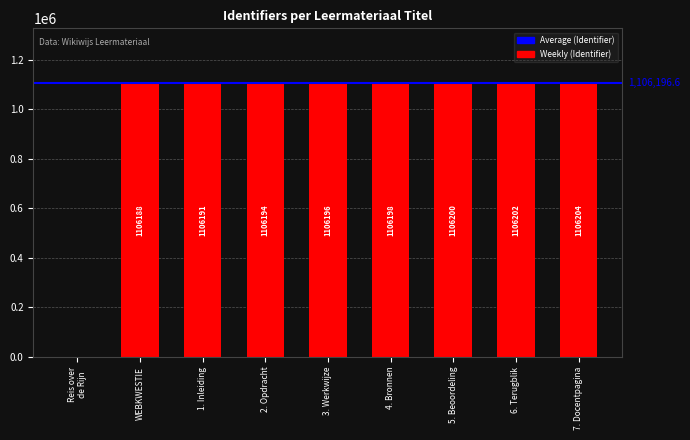

Count the number of categories in the chart.

9